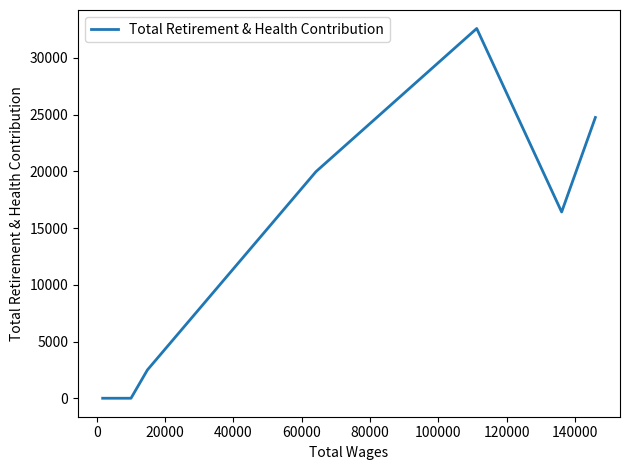

True or false: there are more than 1 points higher than both neighbors.

False